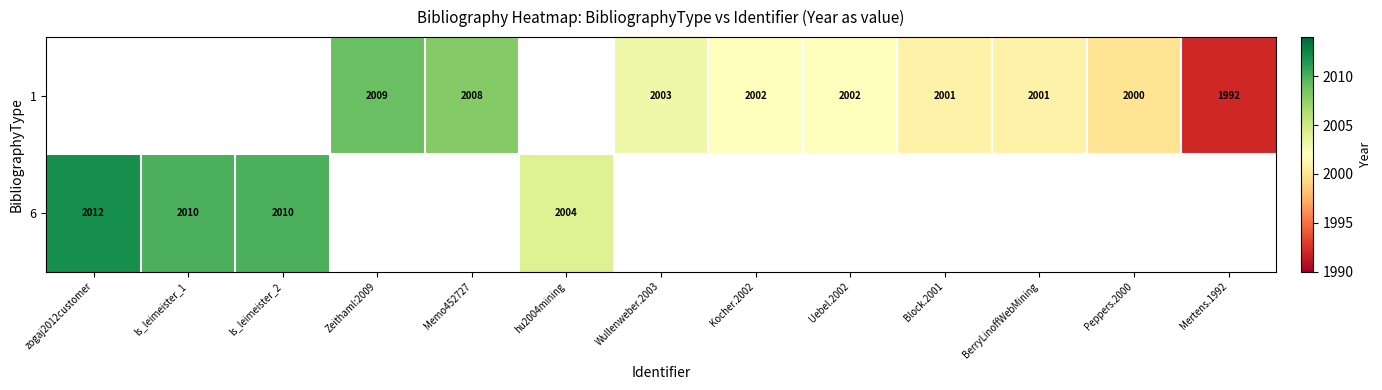

The 6 series shows 3333 at hu2004mining. True or false?

False